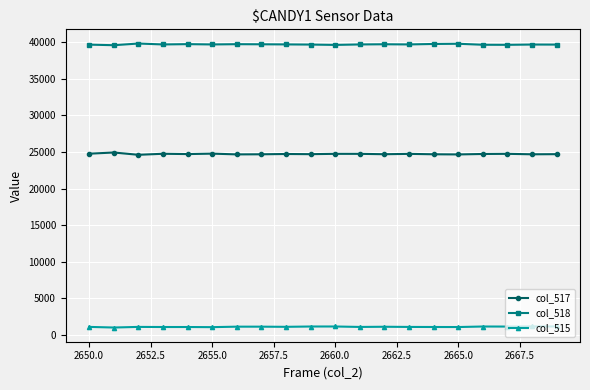

Count the number of categories in the chart.

20